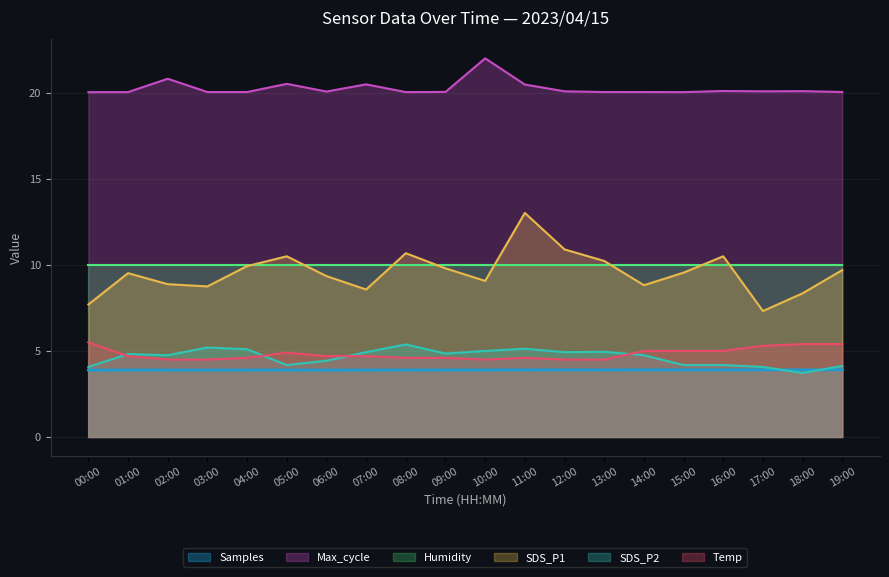

What is the sum of all Samples values?

77.9